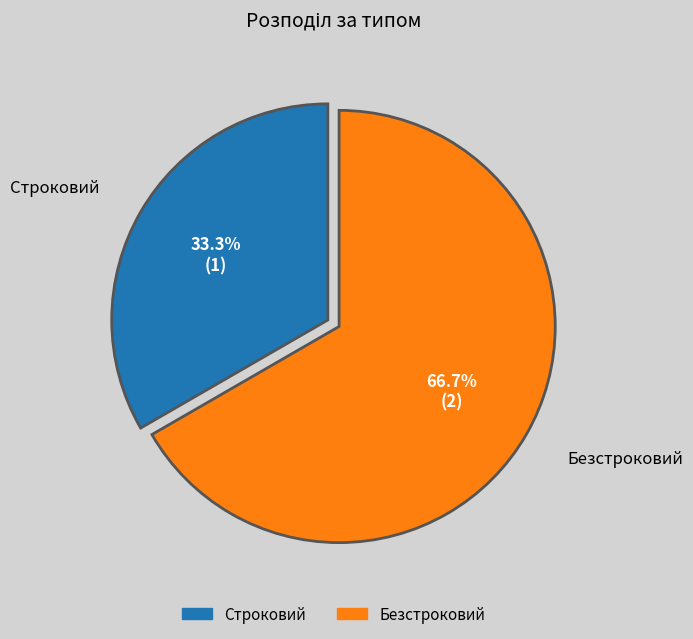

What portion of the pie excludes Безстроковий?

33.3%